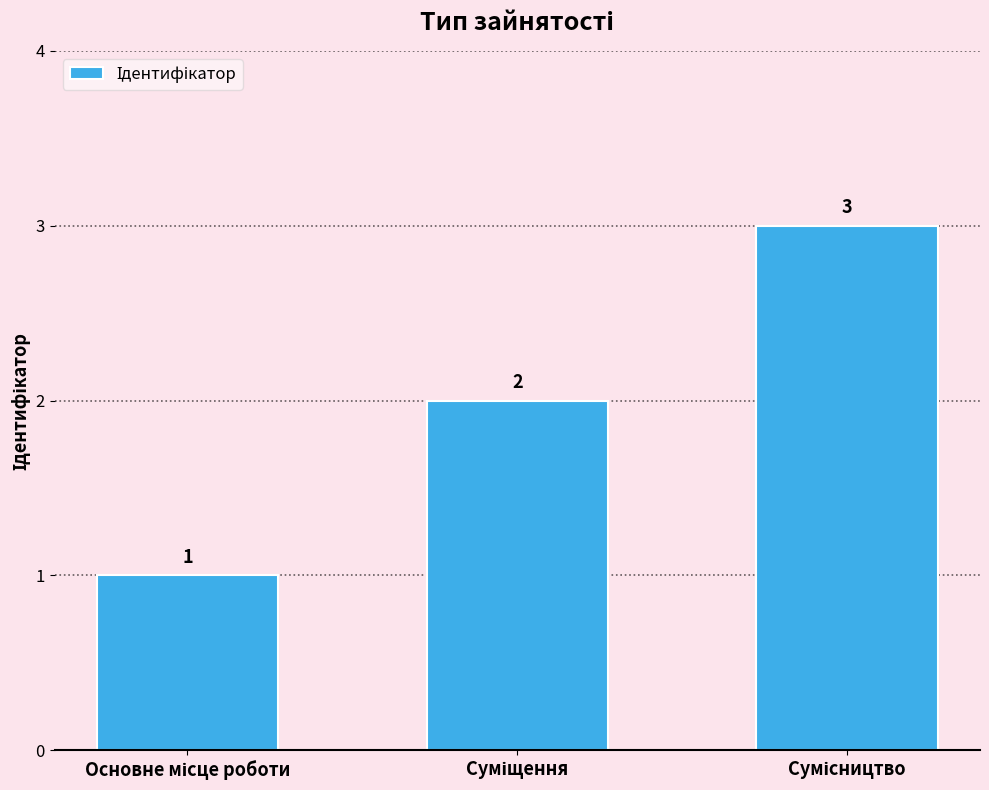

What is the value of the 3rd bar from the left?

3